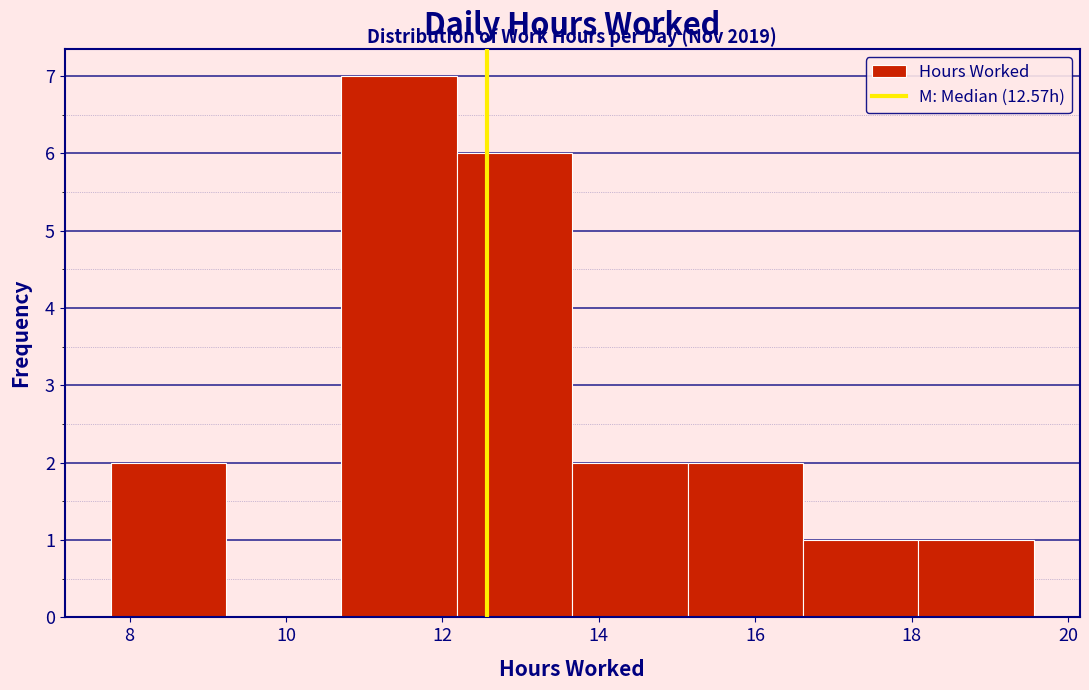

Which range on the x-axis has the tallest bar?

10.8 to 12.2